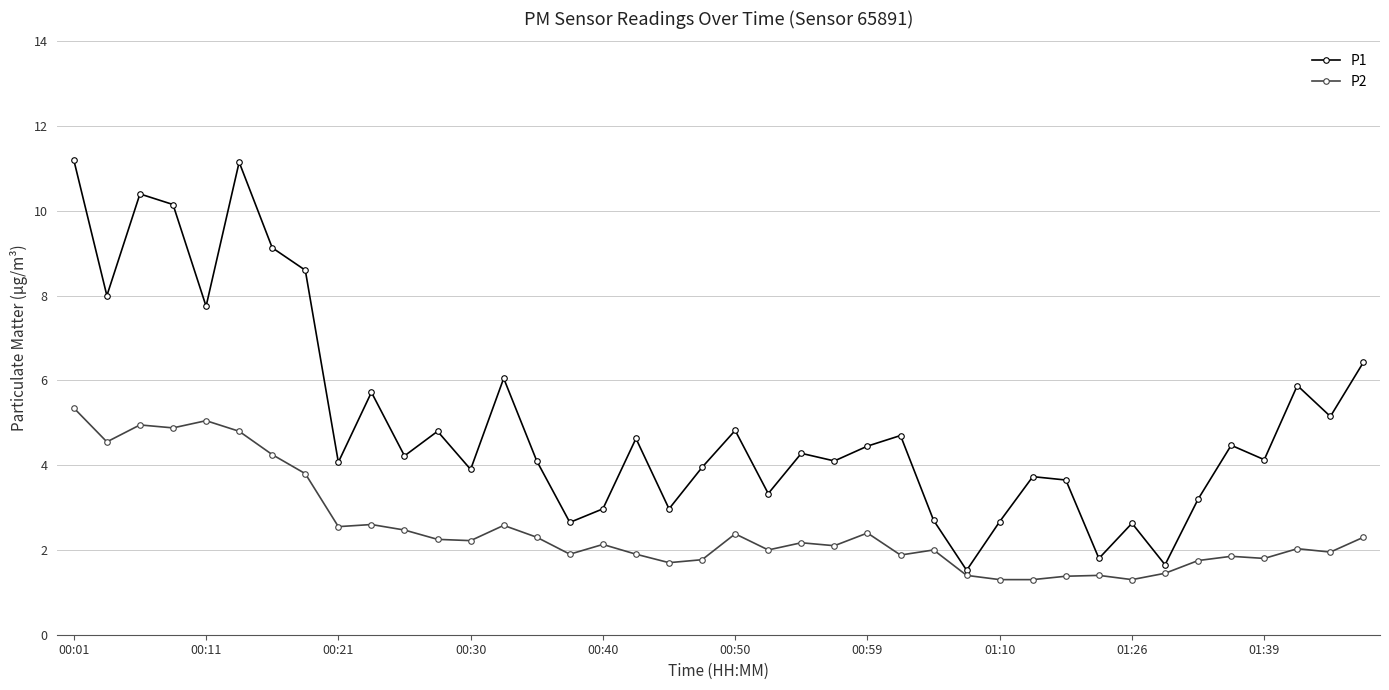

Which series has the largest total across all categories?

P1